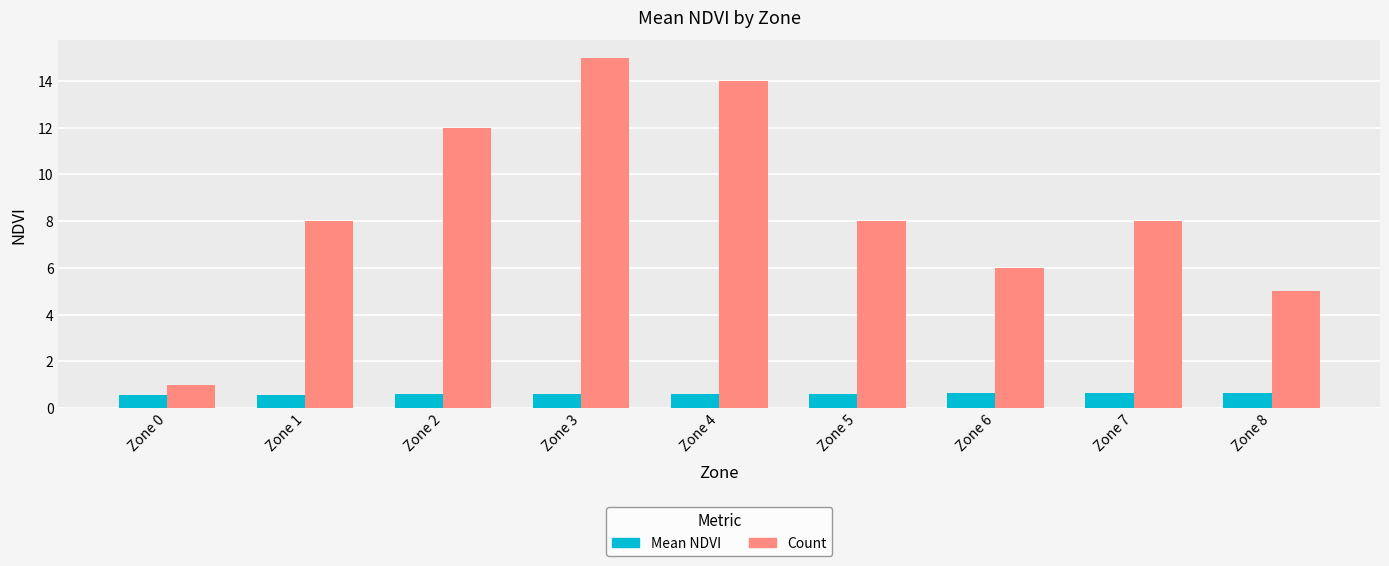

What is the greatest value displayed?

15.0